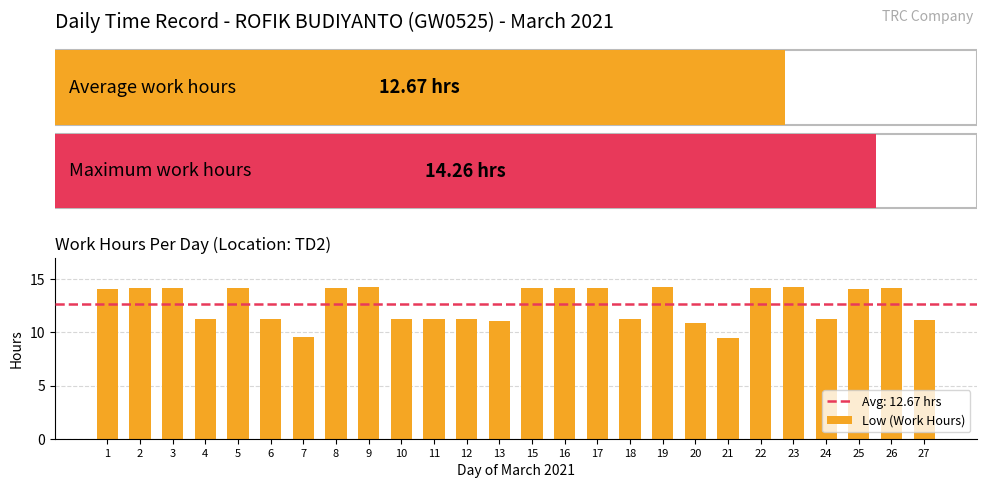

True or false: the data shows 6.1 at 12.

False